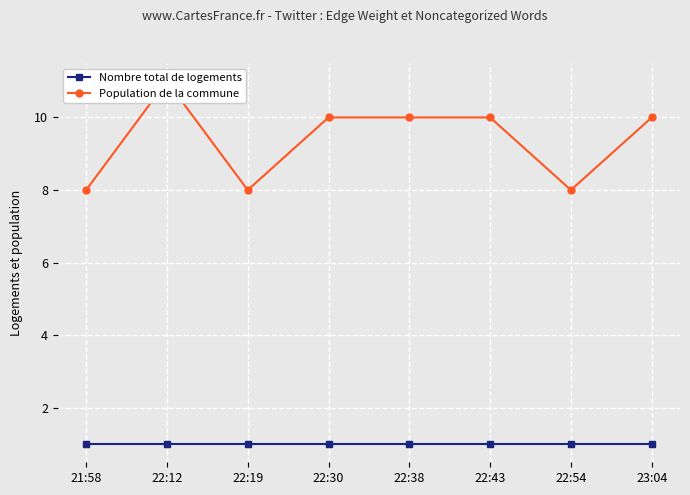

True or false: Nombre total de logements and Population de la commune cross at least once.

False